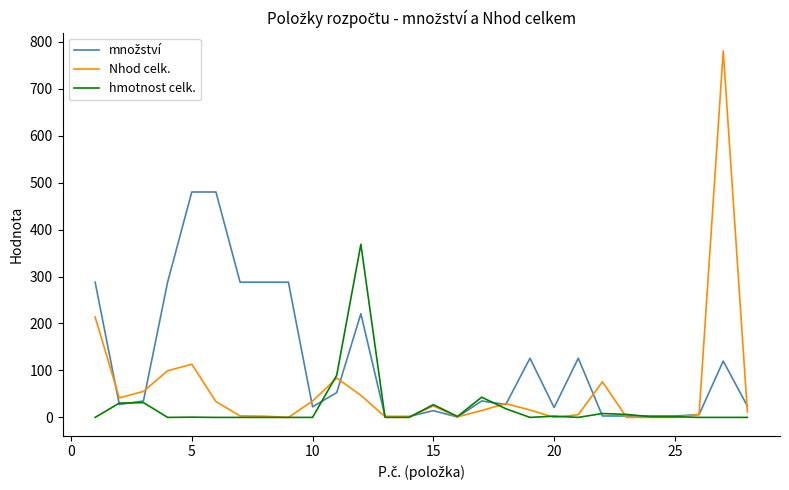

Which series has the largest range (max minus min)?

Nhod celk.